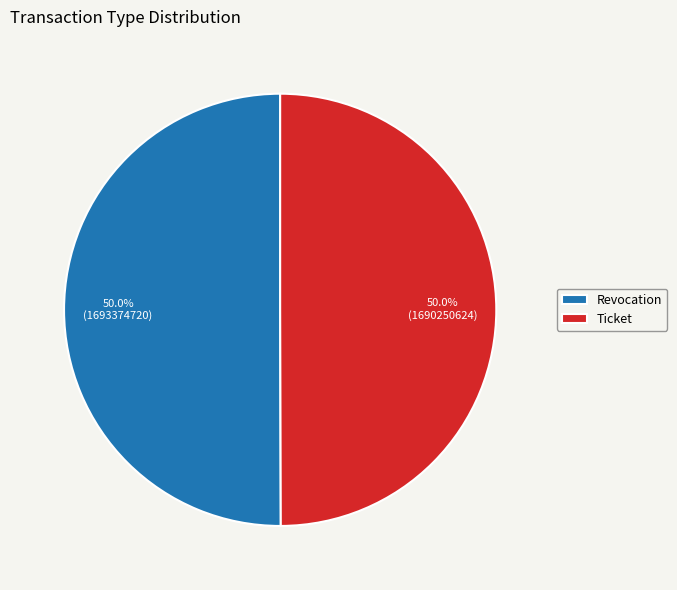

Approximately how many times larger is the value at Revocation compared to Ticket?

1.0